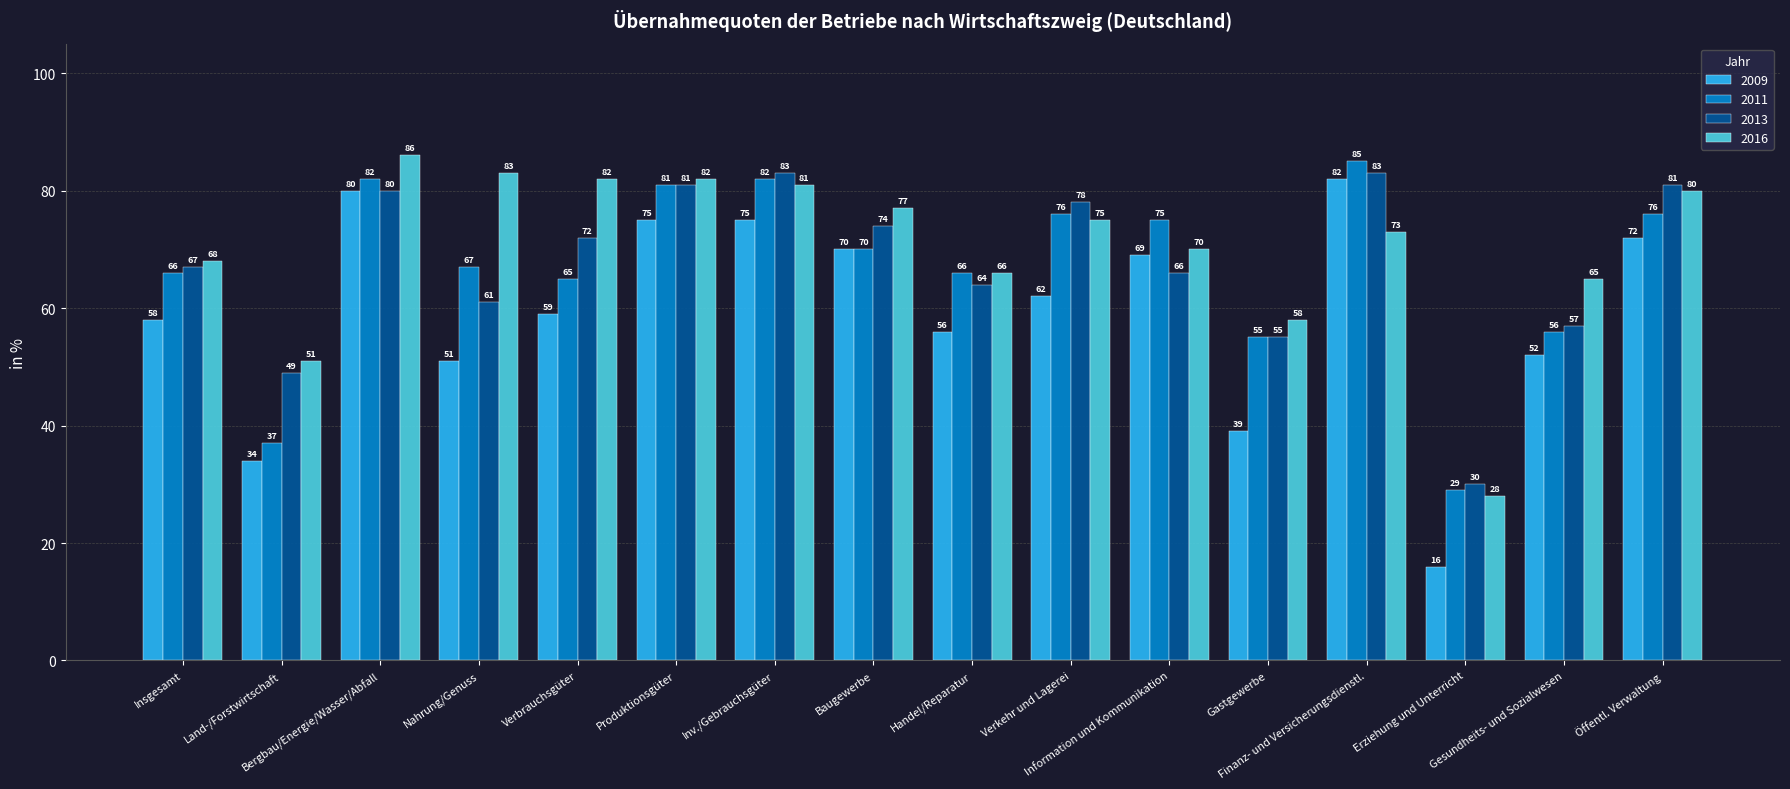

List the series in order of their peak value, lowest first.

2009, 2013, 2011, 2016